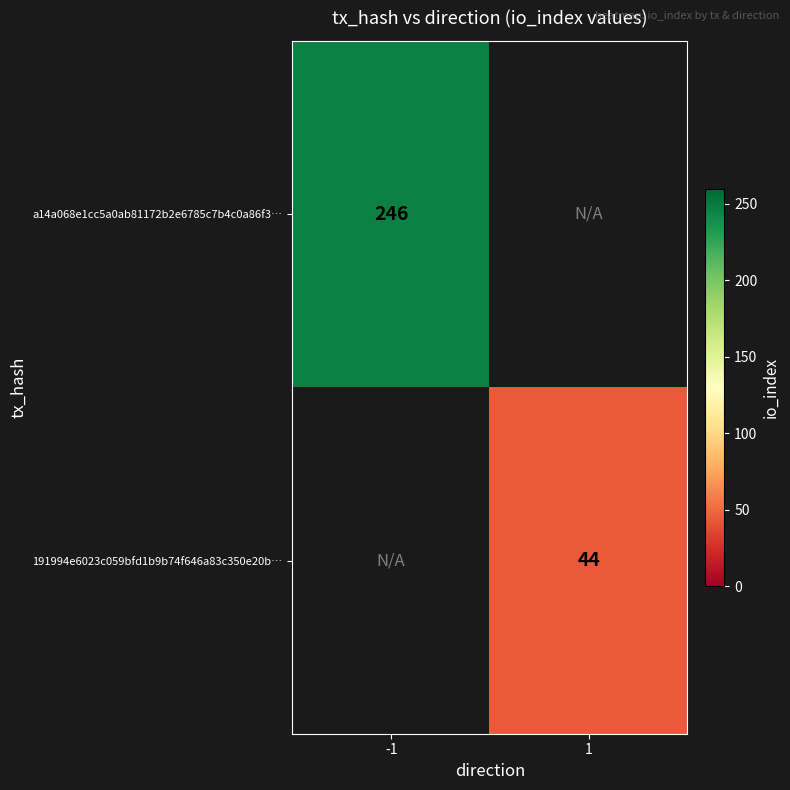

True or false: 191994e6023c059bfd1b9b74f646a83c350e20b… has a value of 24 at 1.

False